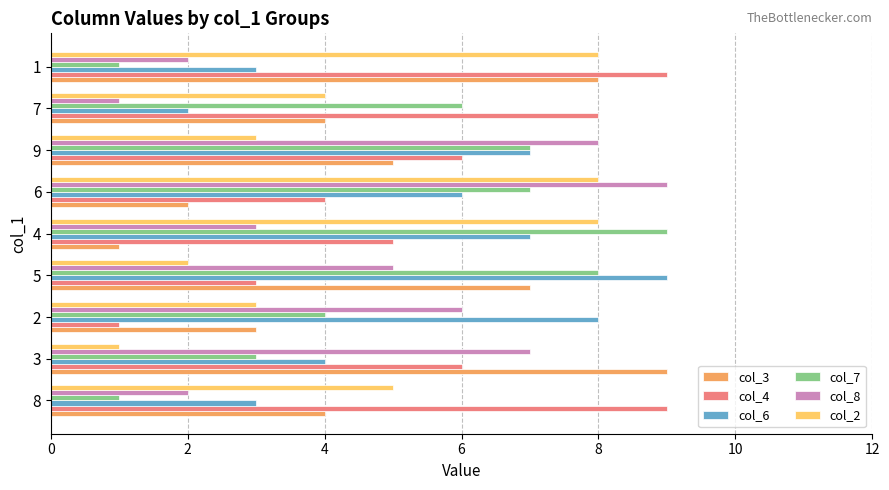

What is the total value across all series at 2?

25